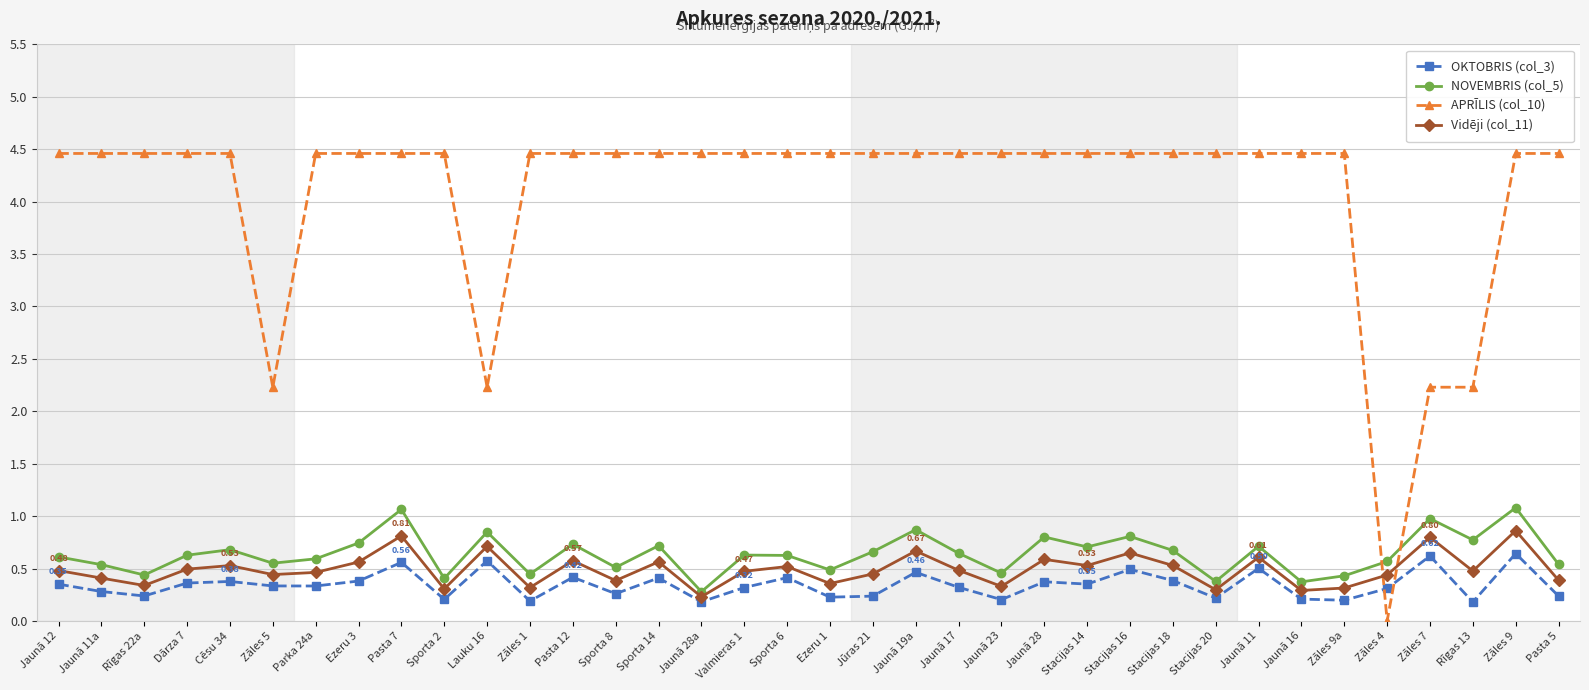

Where is NOVEMBRIS (col_5) nearest to the value 0?

Jaunā 28a